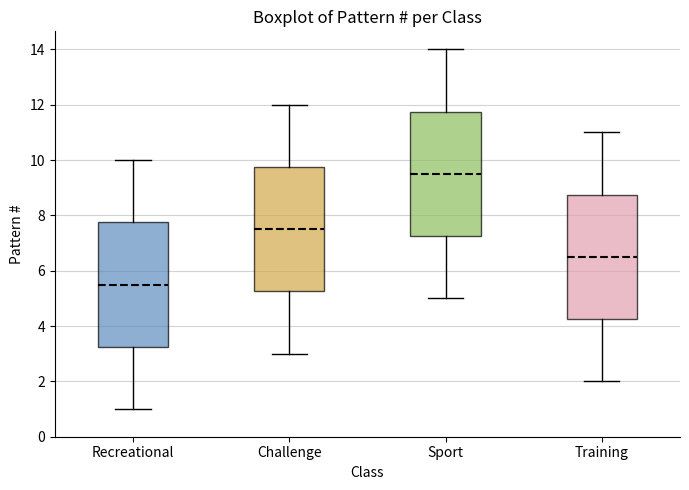

Reading left to right, transcribe this box plot: for each box, give where its median line is, the range the box spans, and where its two whiskers end, as read against the y-axis. The values are not printed on the chart, so give them approximately, as read against the axis.

Recreational: median 5.6, box 3.2 to 7.8, whiskers 1.0 to 10.0
Challenge: median 7.6, box 5.2 to 9.8, whiskers 3.0 to 12.0
Sport: median 9.6, box 7.2 to 11.8, whiskers 5.0 to 14.0
Training: median 6.6, box 4.2 to 8.8, whiskers 2.0 to 11.0